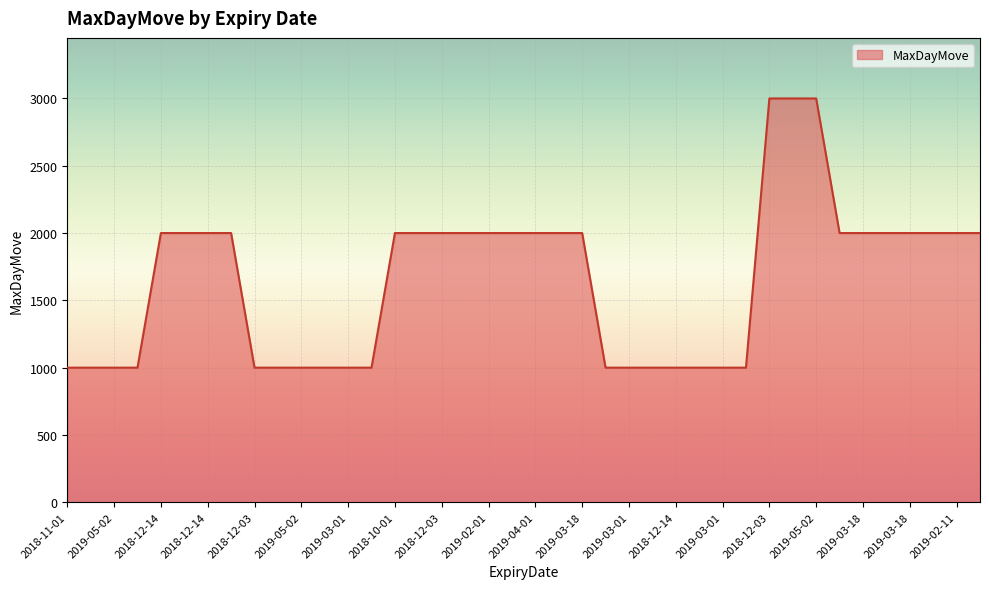

What is the maximum value shown in the chart?

3000